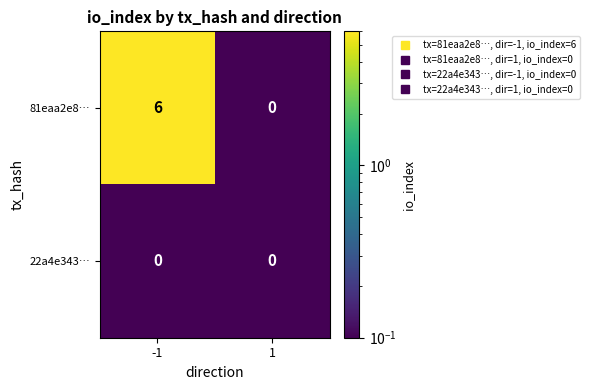

What is the difference between the 81eaa2e8… values at 1 and -1?

6